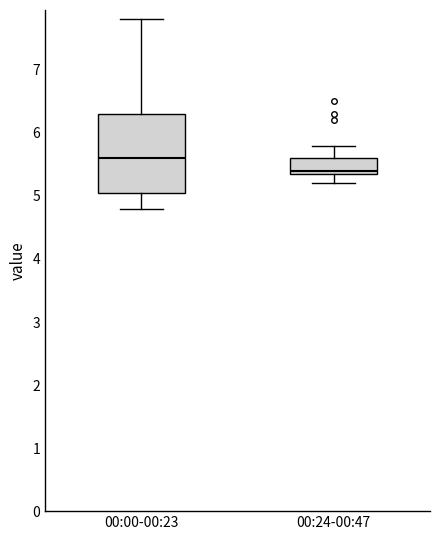

Reading left to right, transcribe this box plot: for each box, give where its median line is, the range the box spans, and where its two whiskers end, as read against the y-axis. The values are not printed on the chart, so give them approximately, as read against the axis.

00:00-00:23: median 5.6, box 5.1 to 6.3, whiskers 4.8 to 7.8
00:24-00:47: median 5.4 (just above the box's lower edge), box 5.4 to 5.6, whiskers 5.2 to 5.8